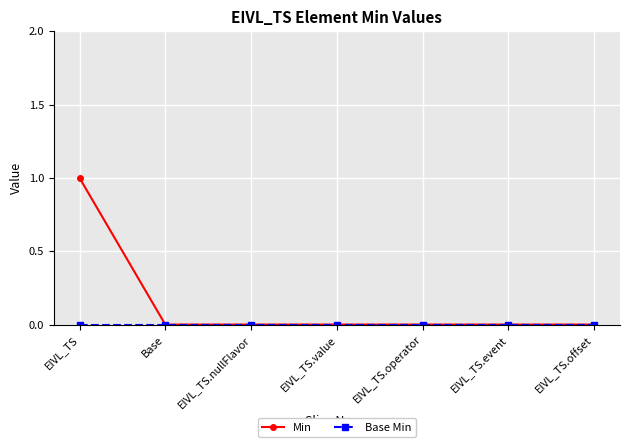

True or false: Min has more than 2 points higher than both neighbors.

False